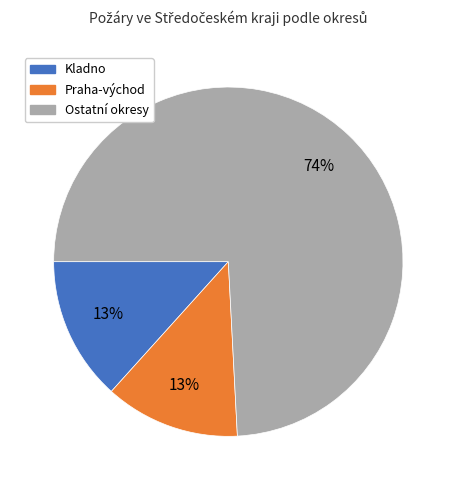

To the nearest percent, what is the average slice percentage?

33%